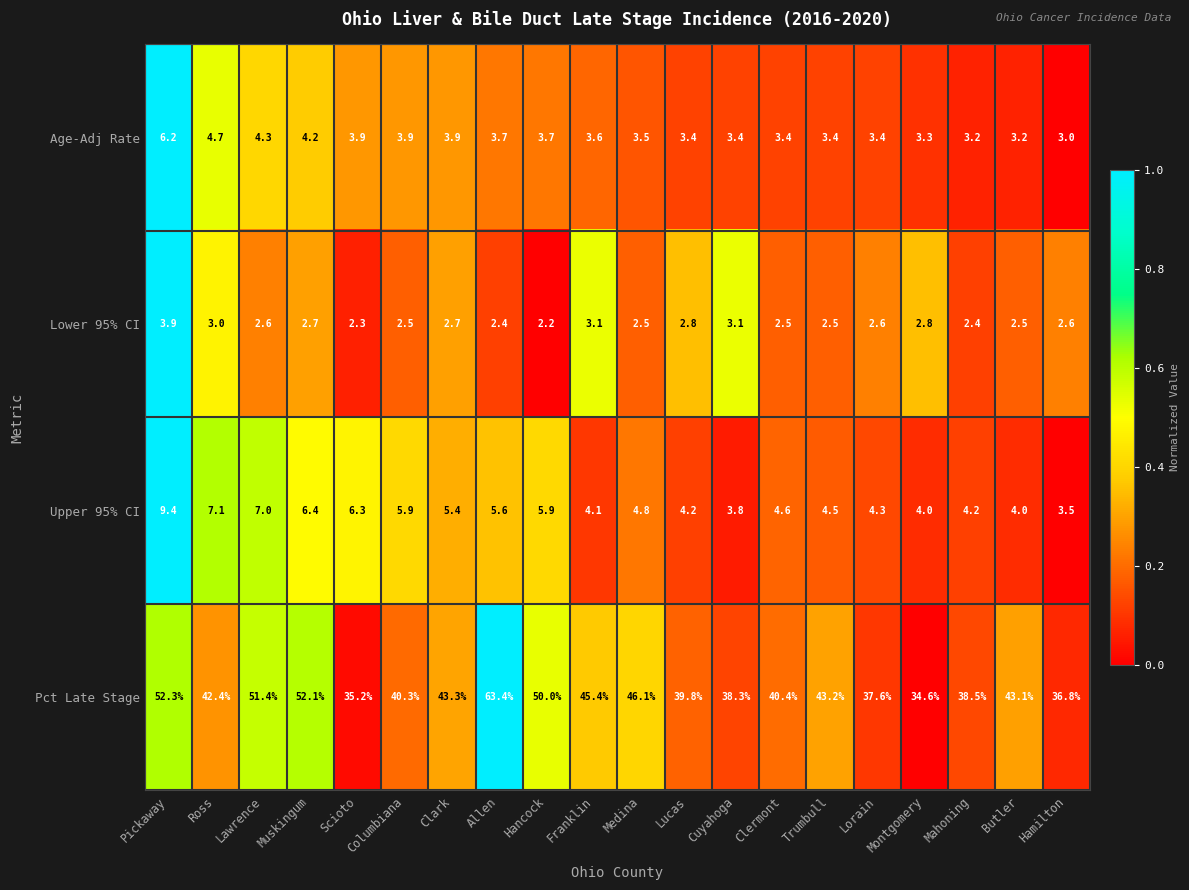

What is the approximate value of Upper 95% CI at Columbiana?

5.9